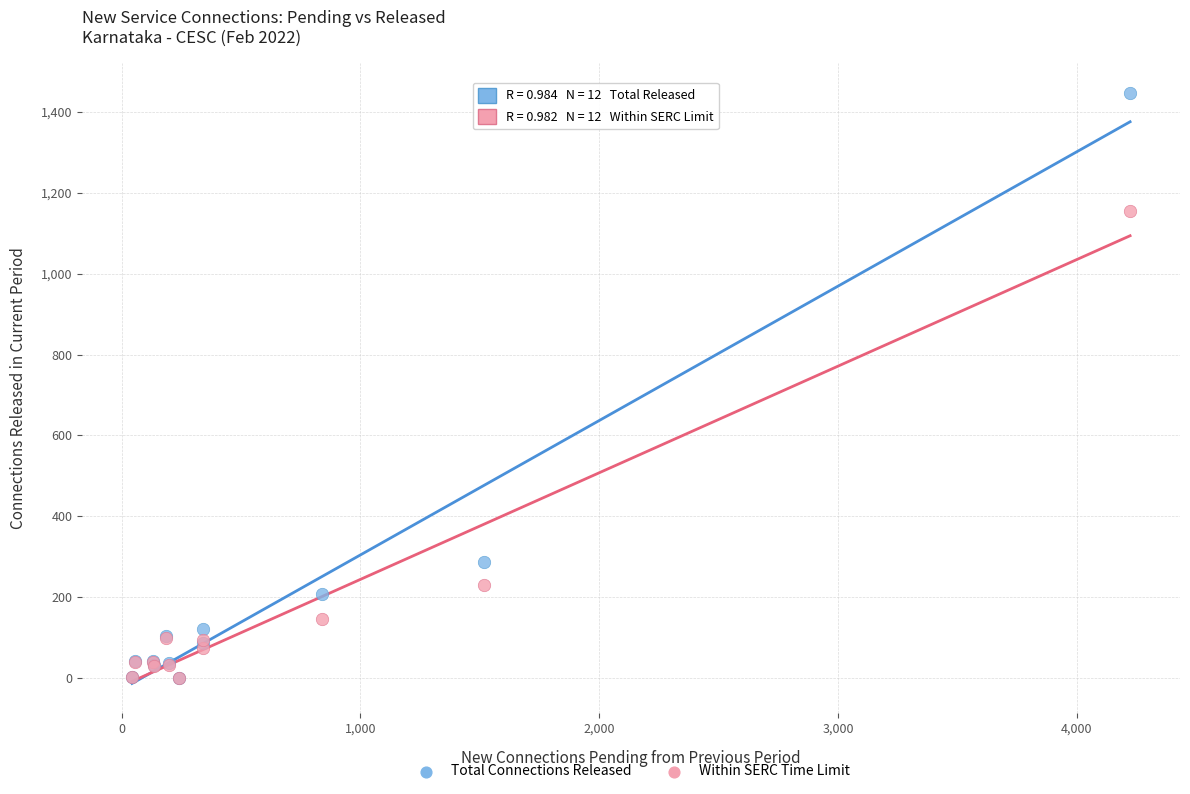

In the Within SERC Time Limit series, what Y value is closest to 577?

230